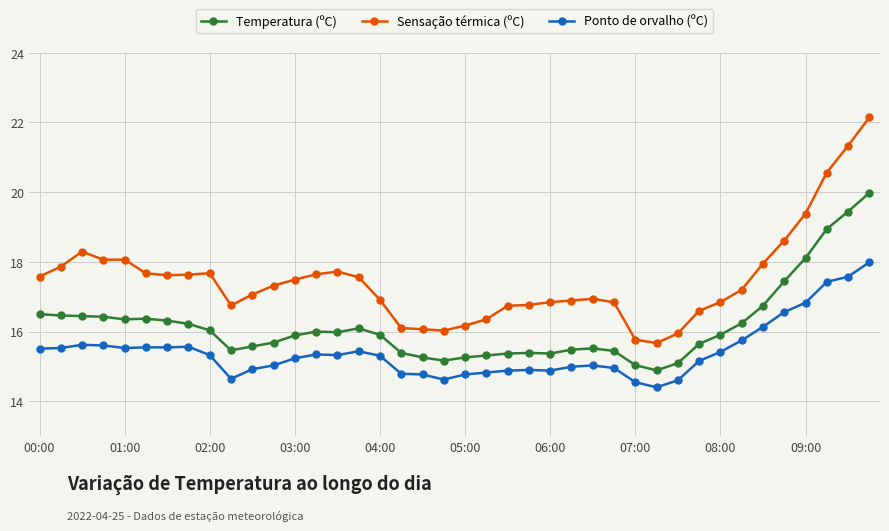

Rank the series by their average value, from highest to lowest.

Sensação térmica (ºC), Temperatura (ºC), Ponto de orvalho (ºC)